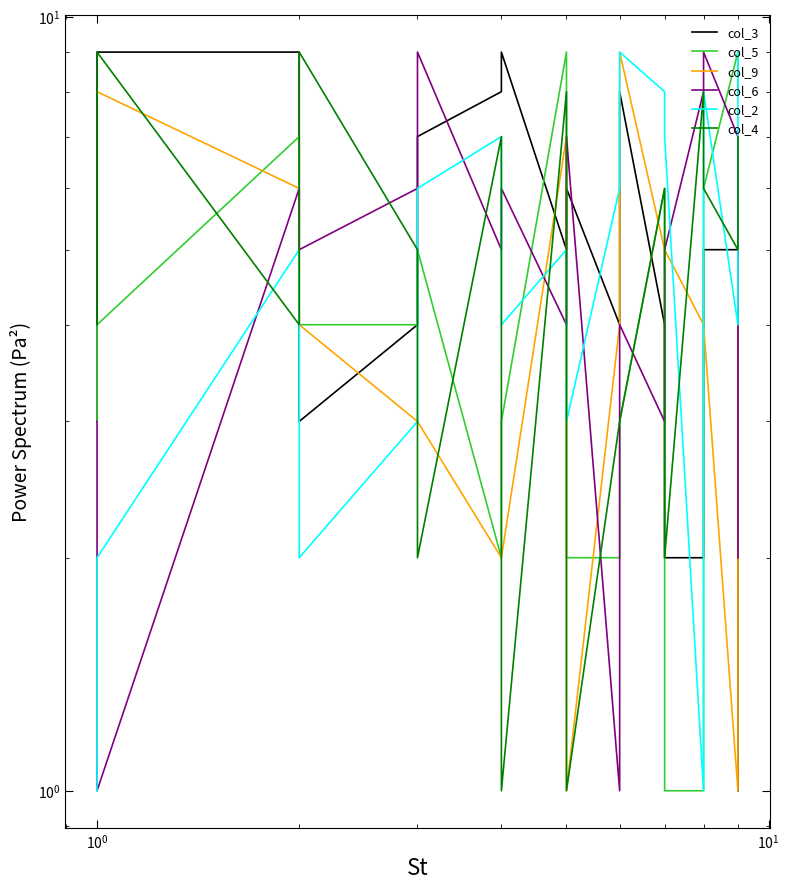

Is it true that col_2 equals 5 at $\mathdefault{10^{2}}$?

False